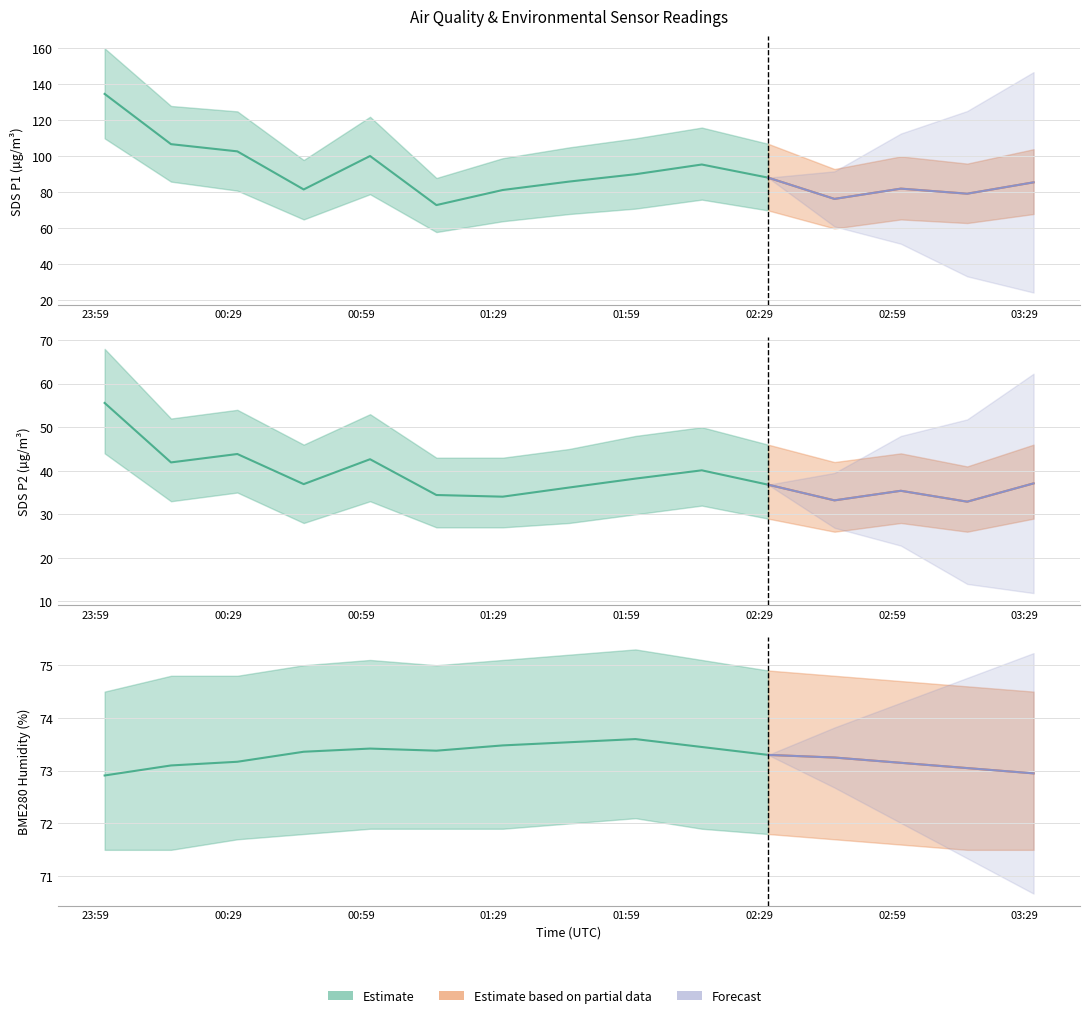

True or false: SDS_P1 has more than 1 points higher than both neighbors.

True